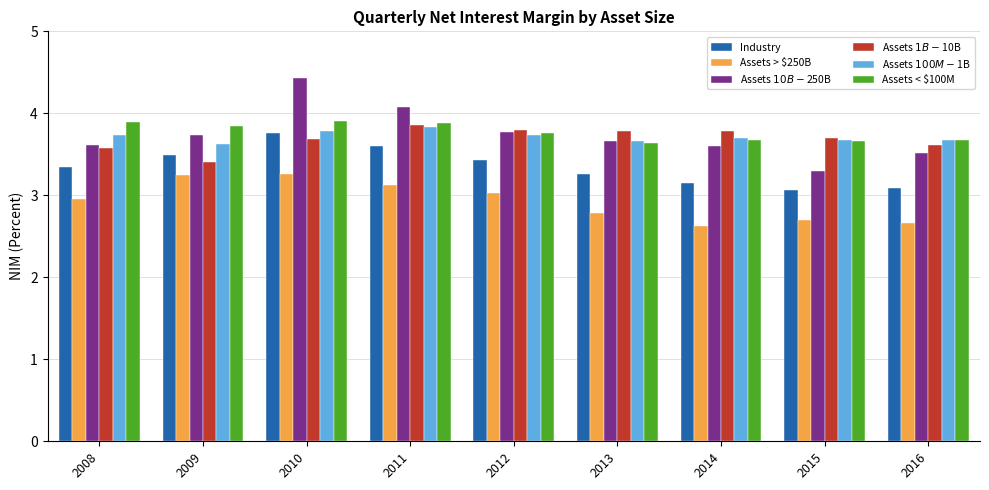

True or false: Industry has a value of 1.3 at 2009.

False